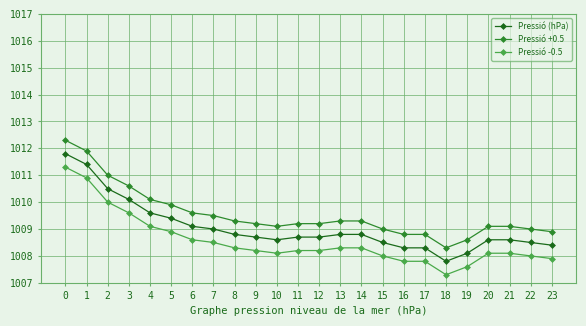

What is the difference between the second highest and second lowest values in the Pressió -0.5 series?

3.3